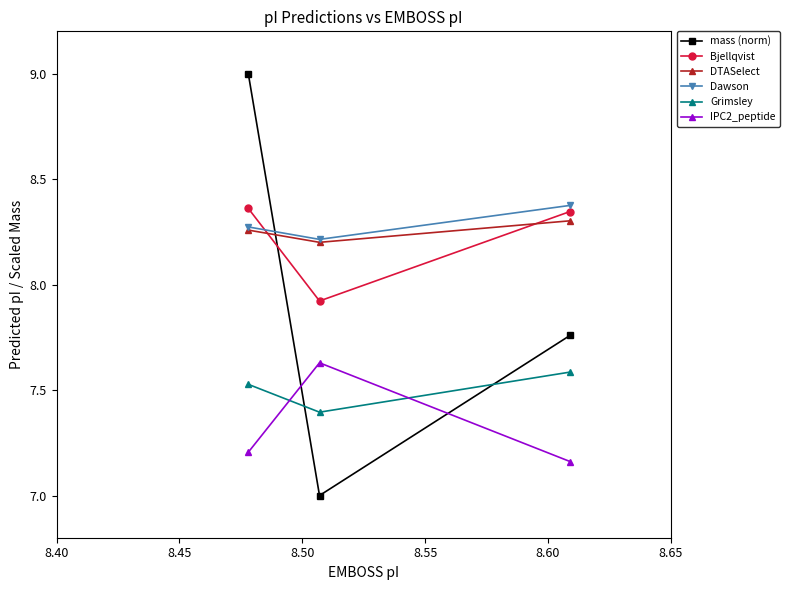

What is the value of the DTASelect point at the 2nd from the left?

8.2